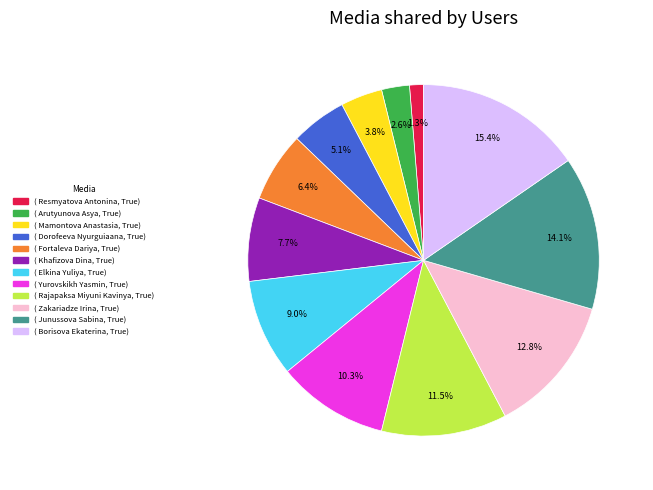

Is there any slice that represents more than half of the pie?

No